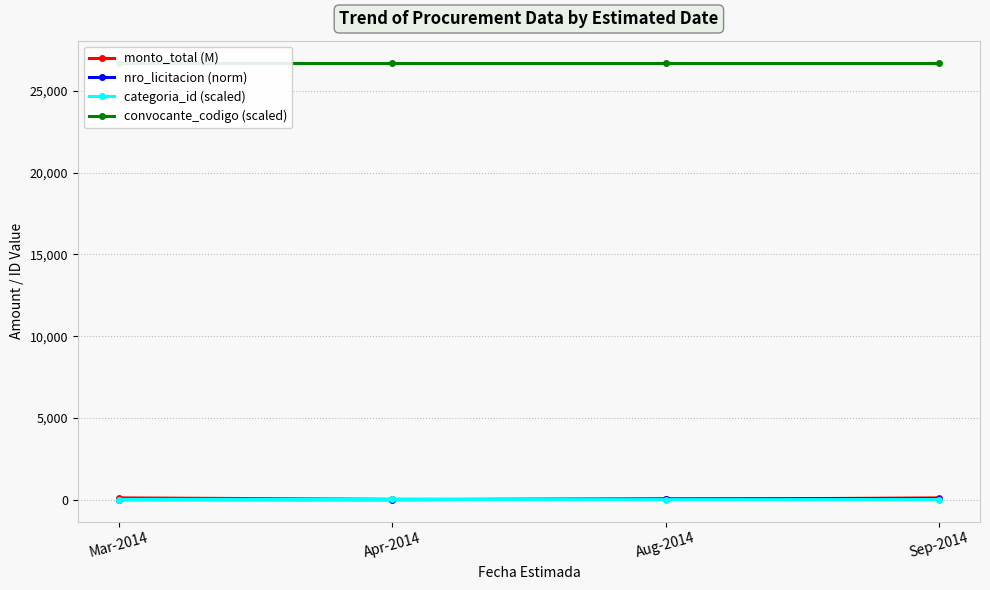

What value does the convocante_codigo (scaled) series have at Aug-2014?

26730.0